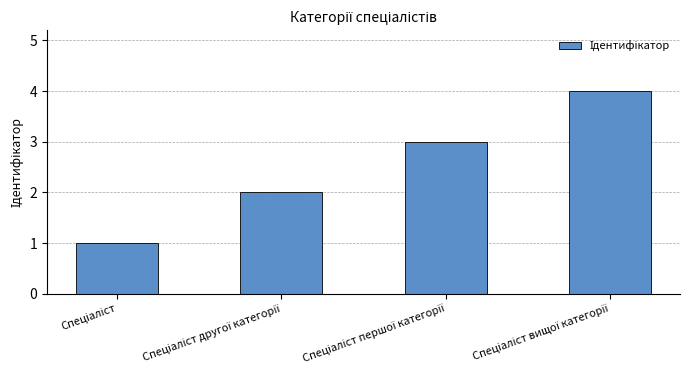

What is the maximum value shown in the chart?

4